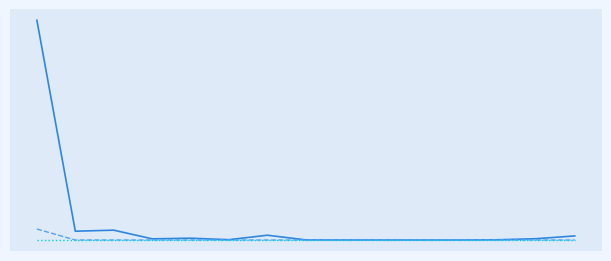

Is this an area chart (filled region under the line)?

No